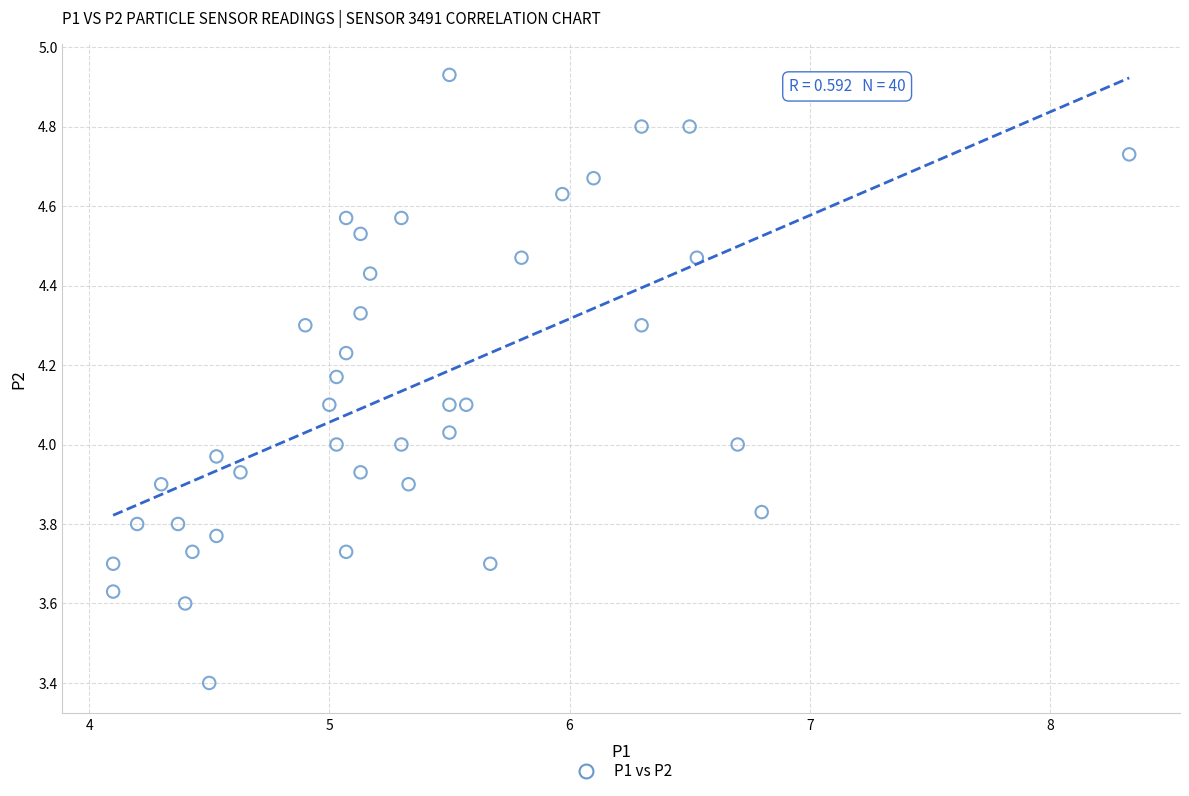

What is the range of Y values (max minus min)?

1.5